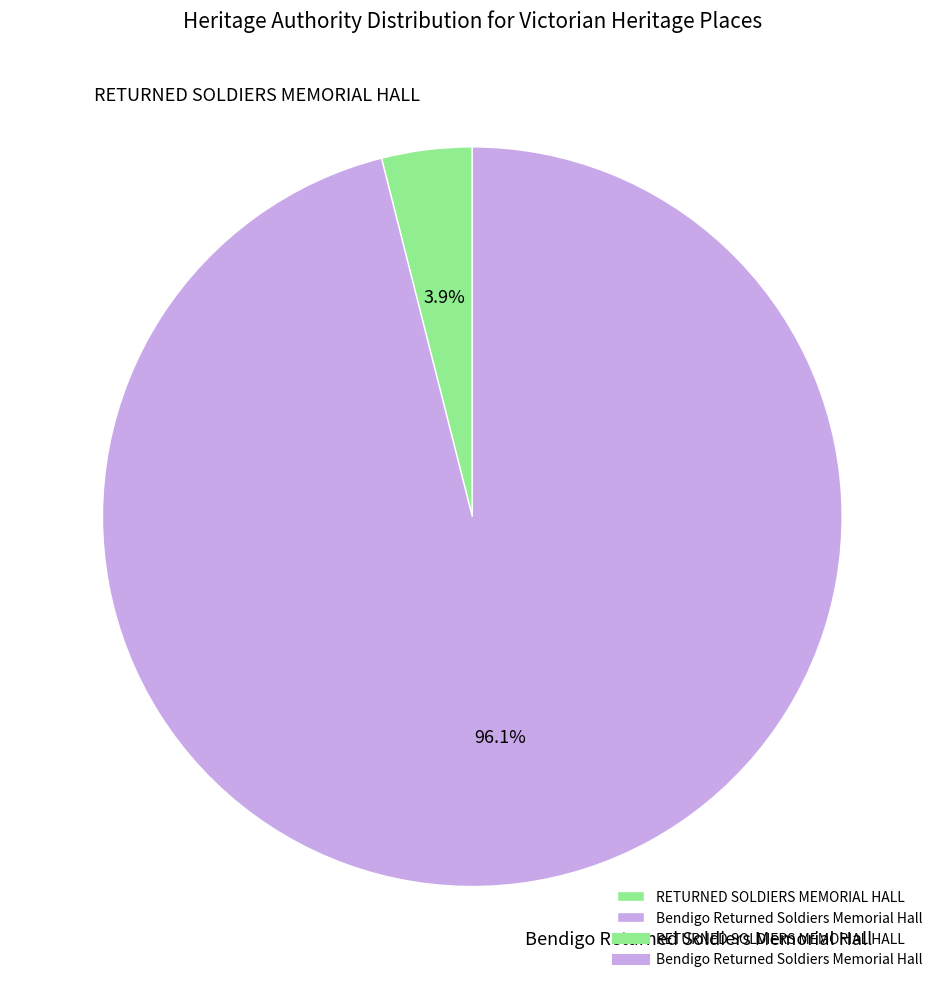

Combined, do RETURNED SOLDIERS MEMORIAL HALL and Bendigo Returned Soldiers Memorial Hall account for over 50%?

Yes